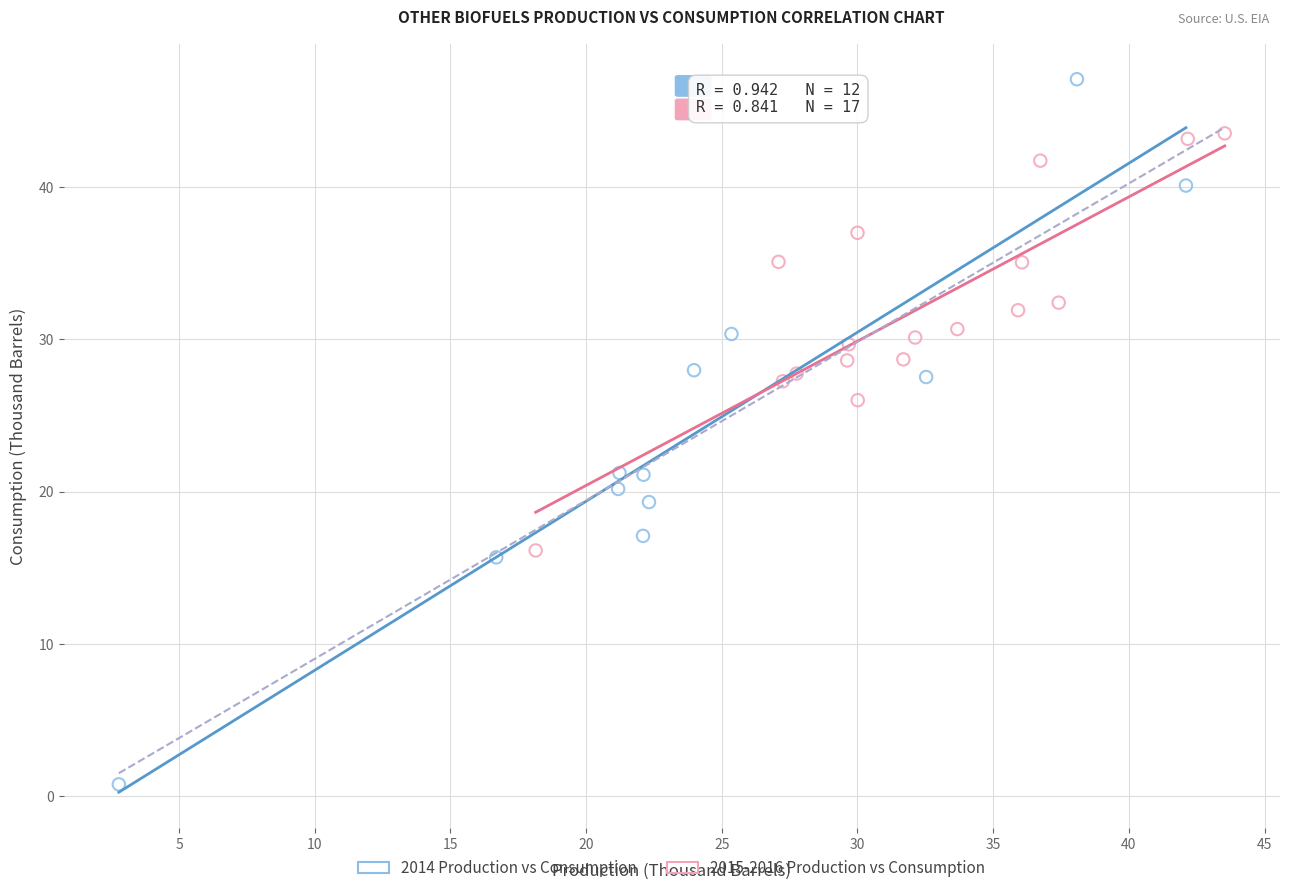

Which series reaches the minimum Y coordinate?

2014 Production vs Consumption